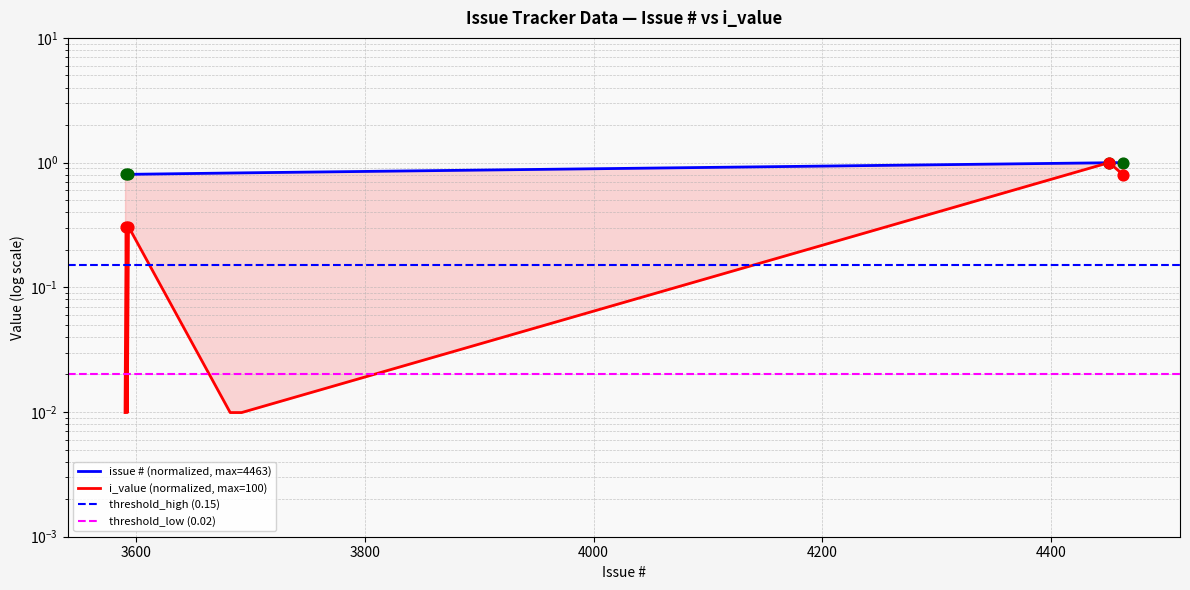

Which series has the largest Y range (max minus min)?

i_value